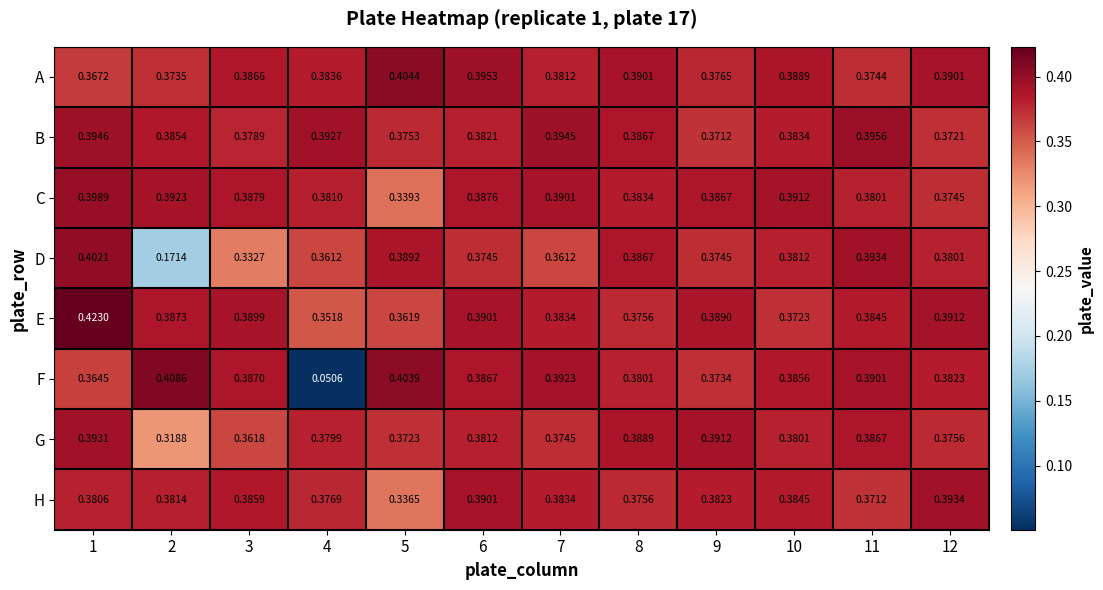

Which series has the widest spread of values?

F